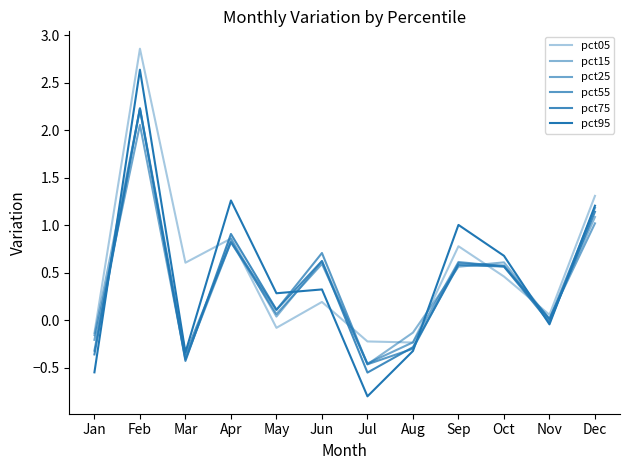

How many lines are shown in the chart?

6